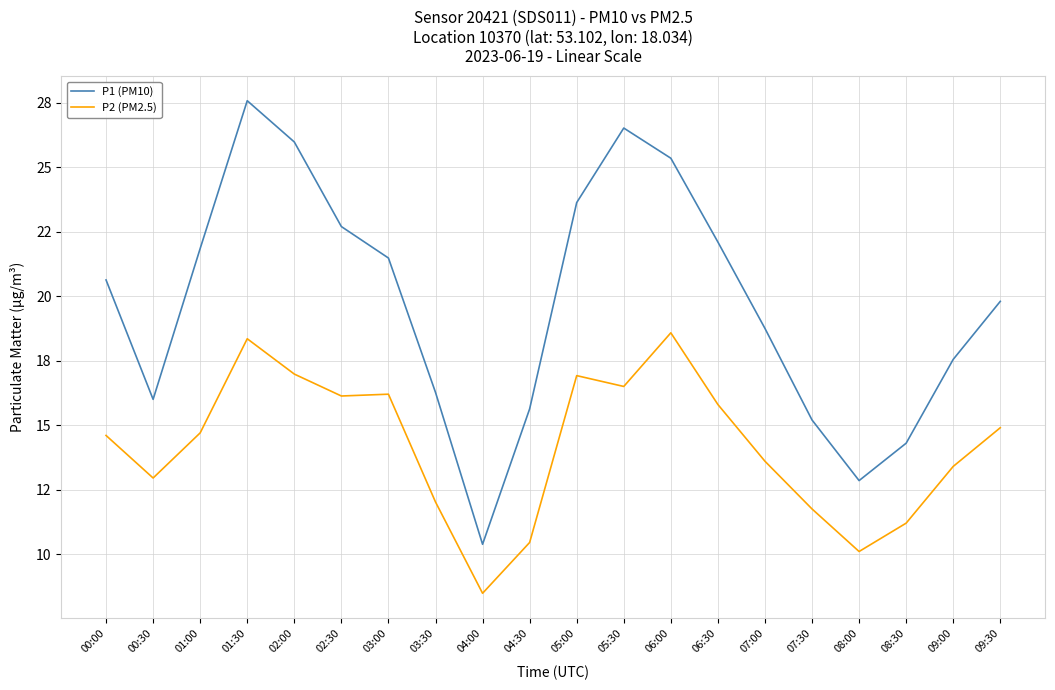

At which category does the chart reach its peak across all series?

01:30